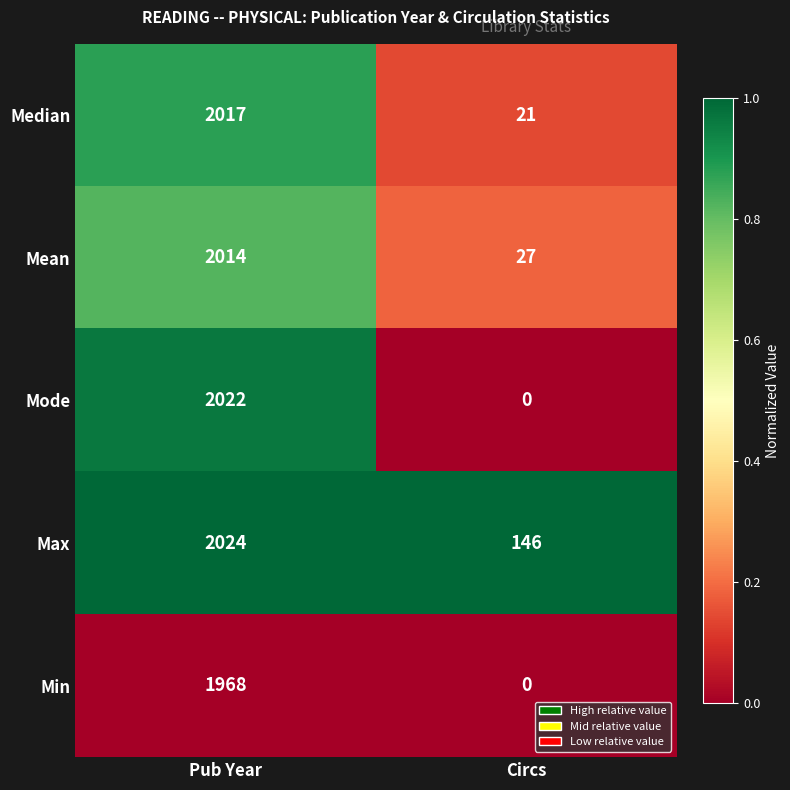

Which series has the largest range (max minus min)?

Mode